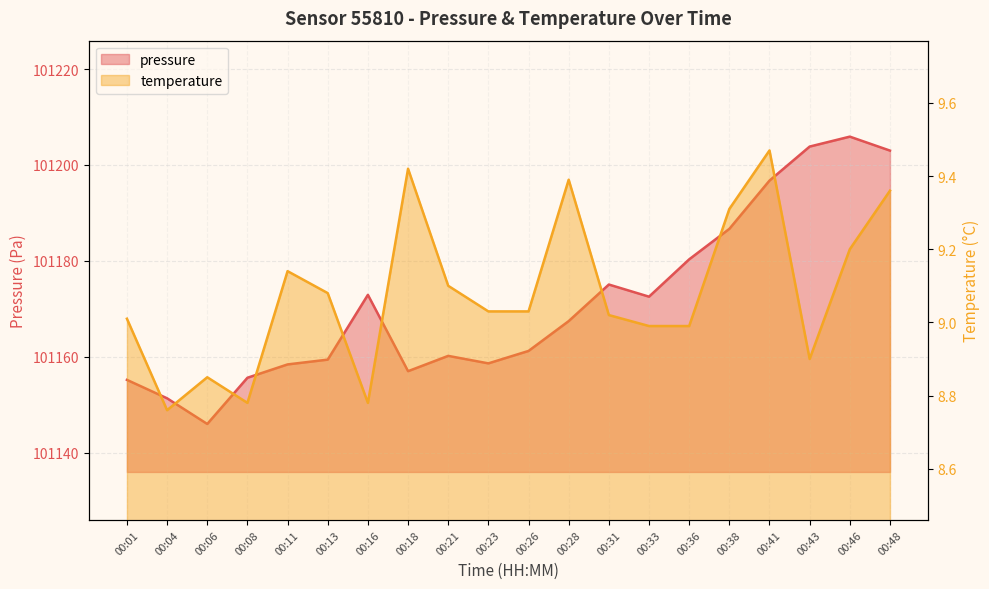

Rank the series at 00:46 from highest to lowest value.

pressure, temperature